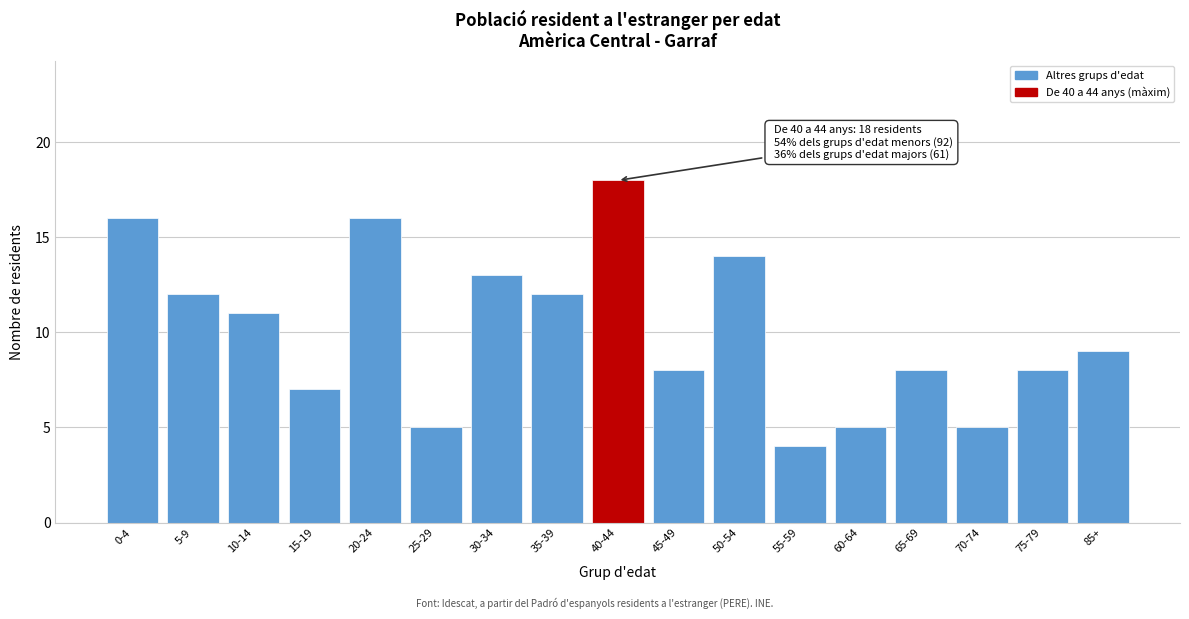

Reading right to left, transcribe all the data shown in this chart.

85+=9	75-79=8	70-74=5	65-69=8	60-64=5	55-59=4	50-54=14	45-49=8	40-44=18	35-39=12	30-34=13	25-29=5	20-24=16	15-19=7	10-14=11	5-9=12	0-4=16